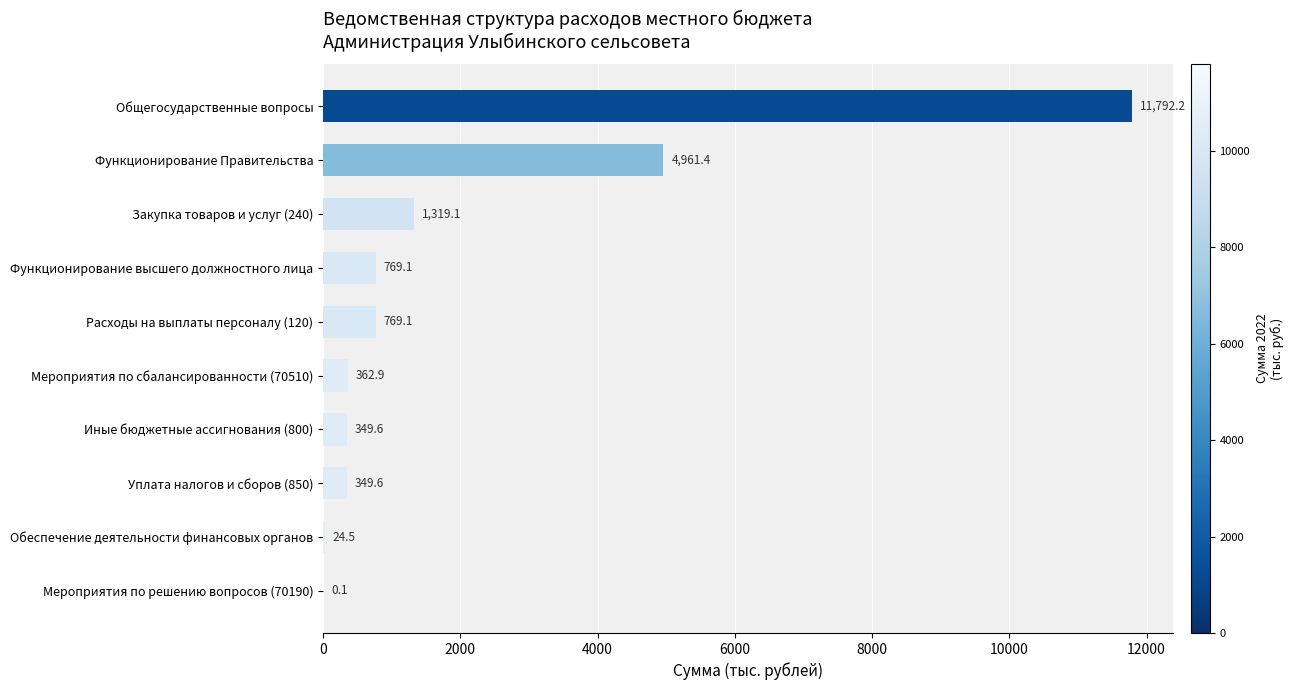

What is the change in value from Общегосударственные вопросы to Расходы на выплаты персоналу (120)?

-11023.1